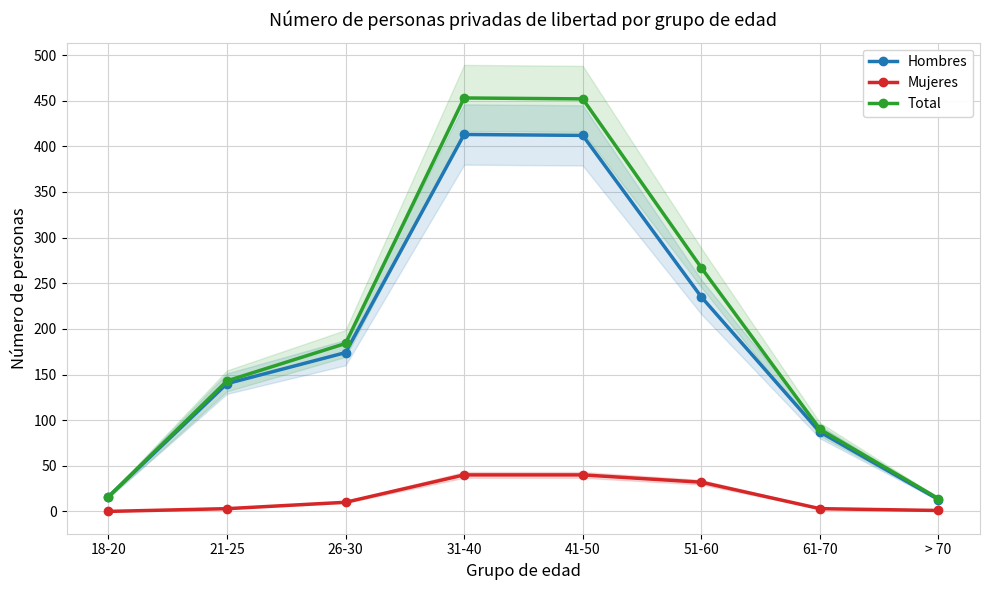

What position from the right is > 70?

1